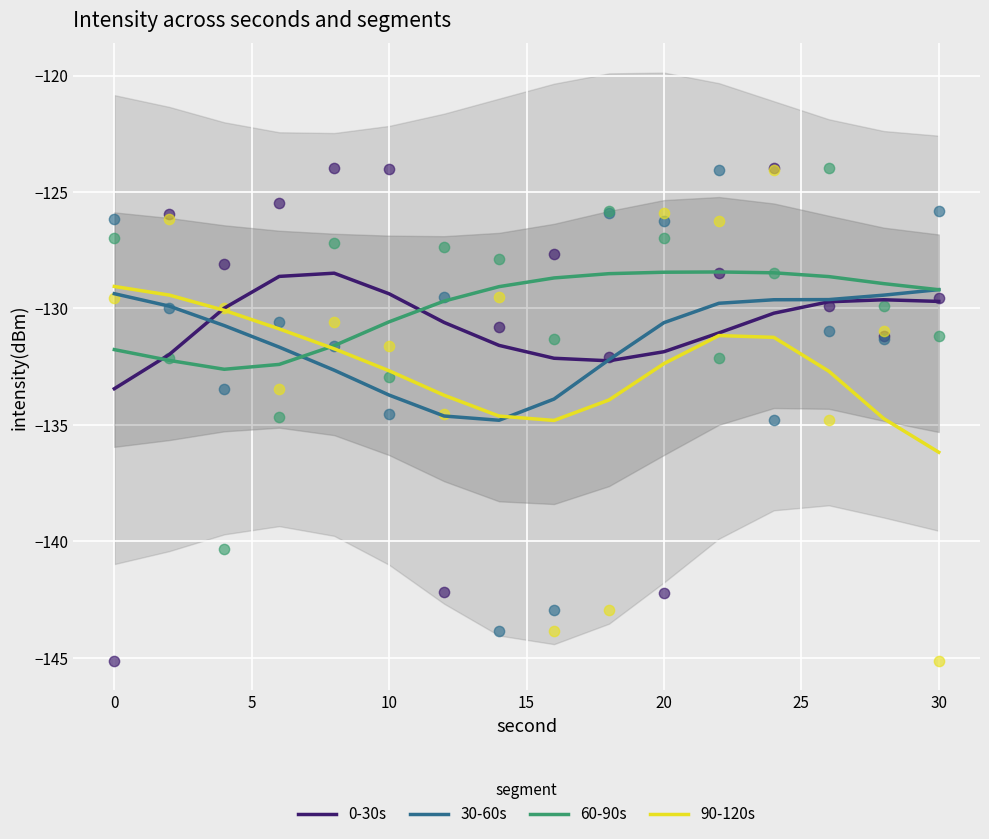

Which series has the largest total across all categories?

60-90s